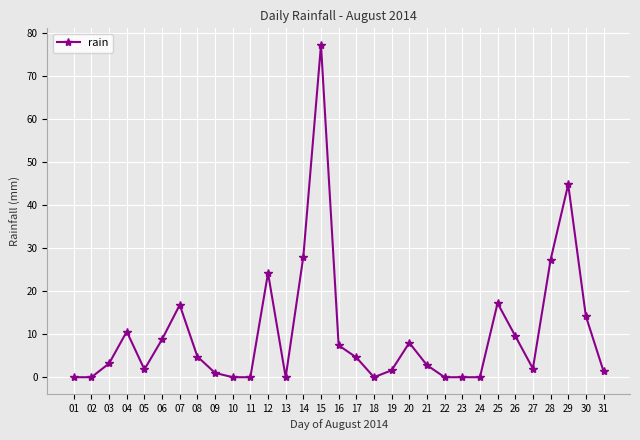

At which label is the value closest to 38?

29